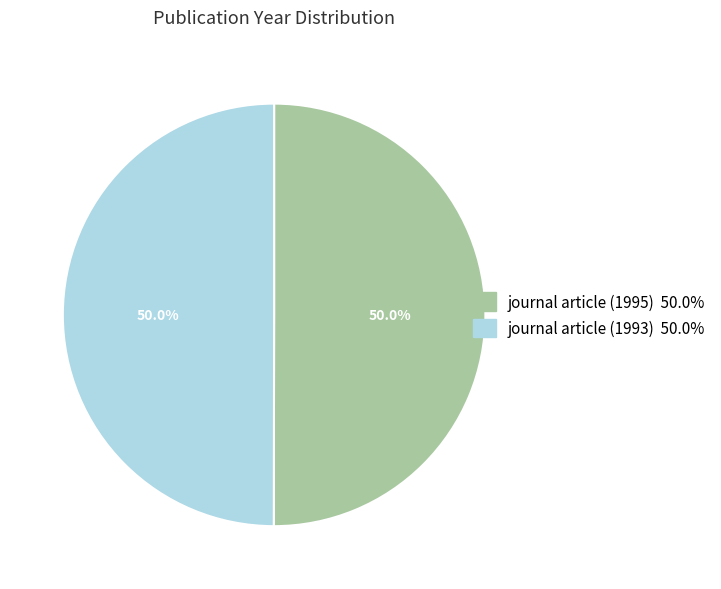

What is the ratio of the value at journal article (1995) to the value at journal article (1993)?

1.0